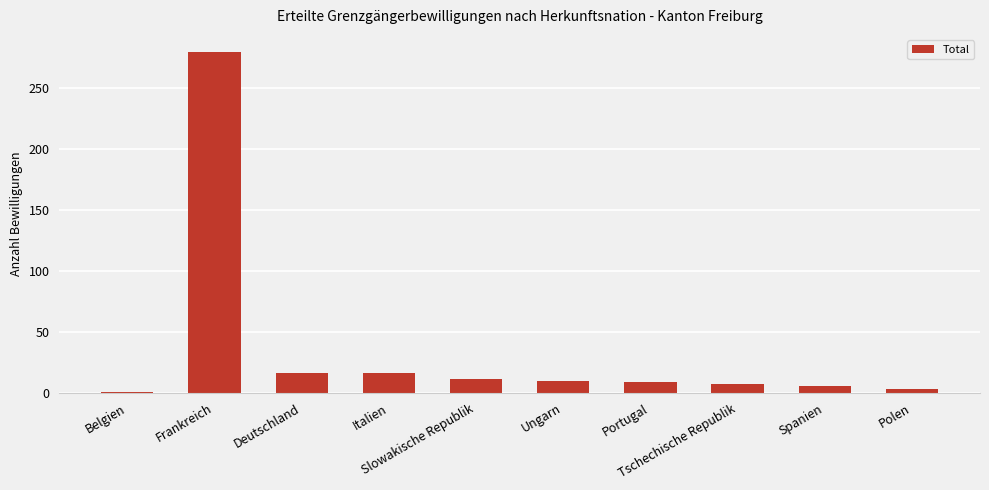

What is the ratio of the value at Ungarn to the value at Tschechische Republik?

1.4